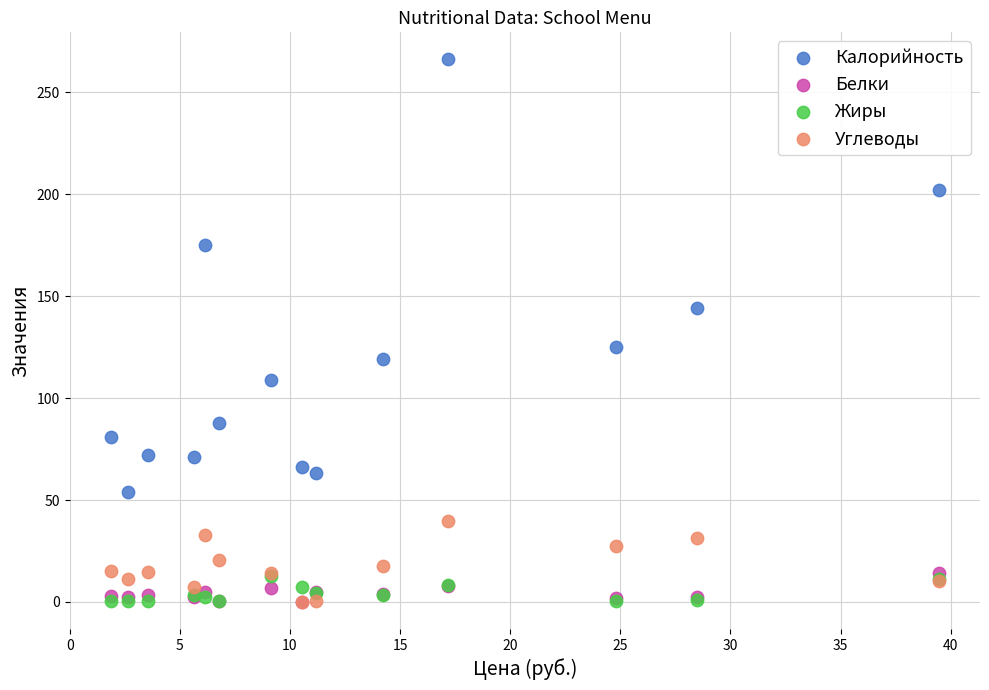

Which series contains the highest Y value?

Калорийность